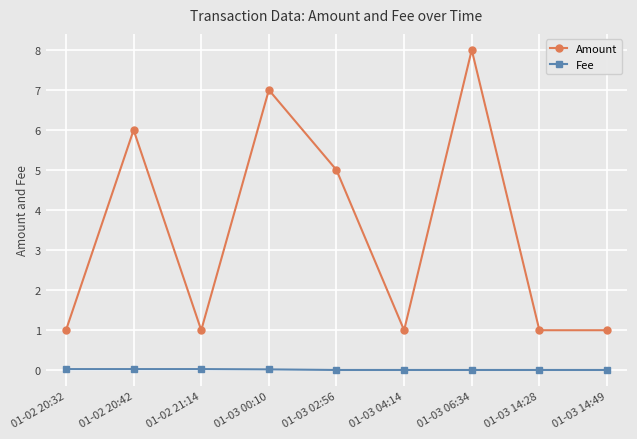

Which label corresponds to the largest value in the chart?

01-03 06:34